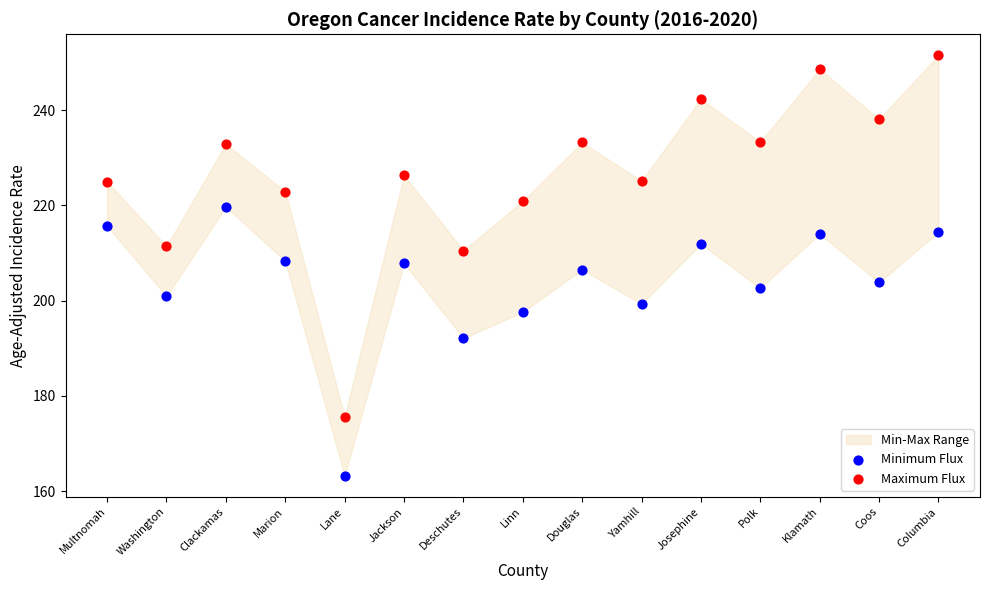

In the Minimum Flux series, what Y value is closest to 191?

192.1